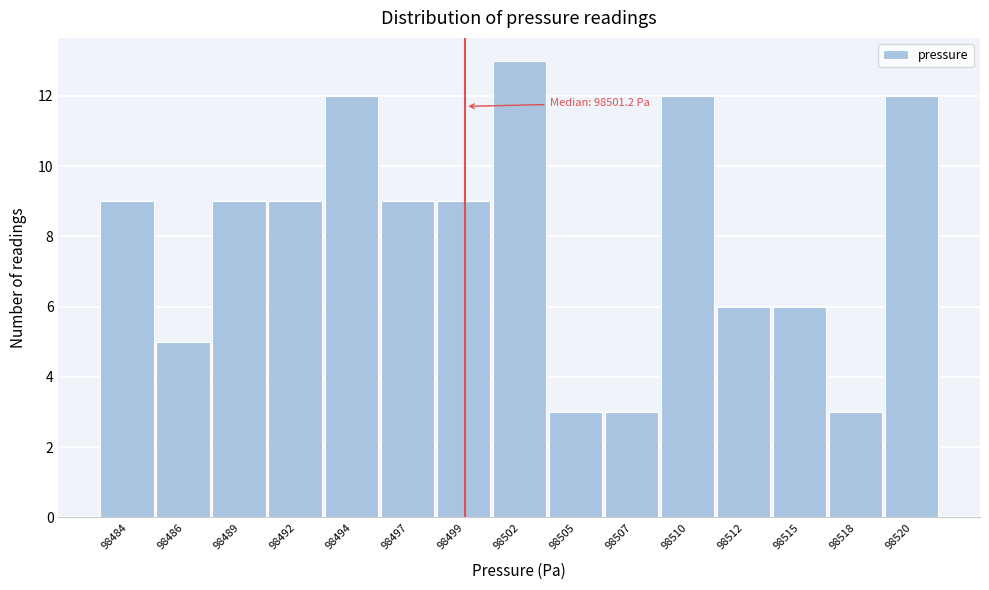

Reading left to right, transcribe all the data shown in this chart.

98484=9	98486=5	98489=9	98492=9	98494=12	98497=9	98499=9	98502=13	98505=3	98507=3	98510=12	98512=6	98515=6	98518=3	98520=12